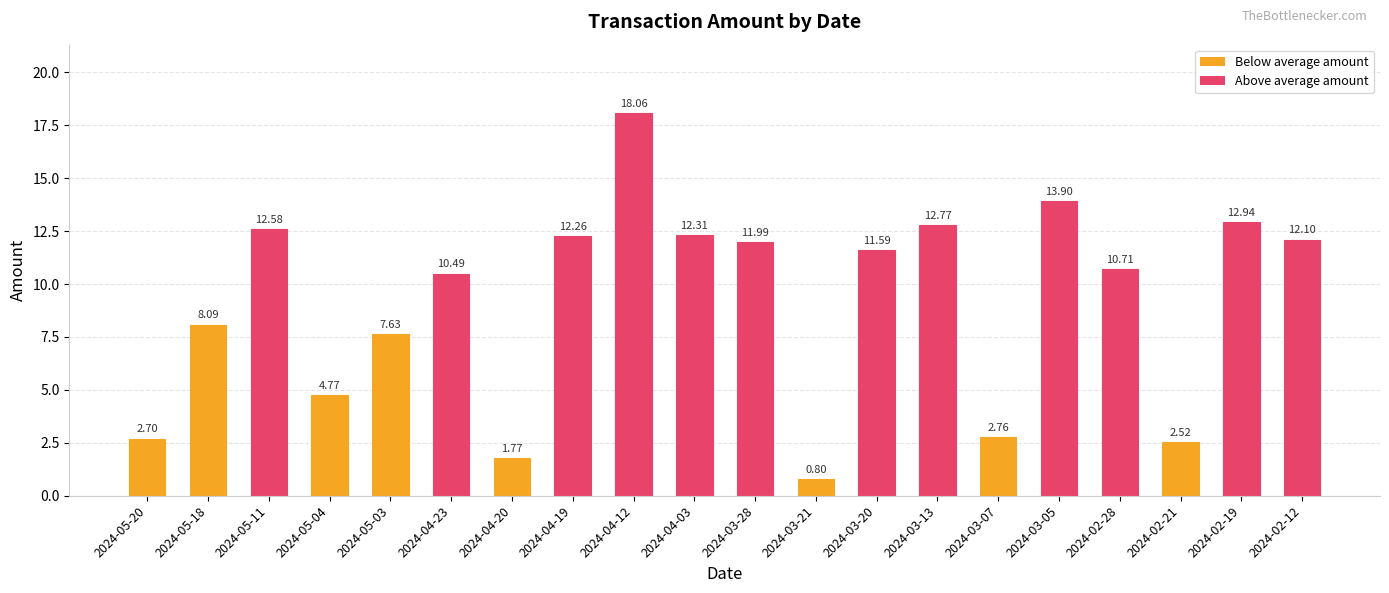

What is the sum of the values at 2024-02-21 and 2024-05-18?

10.6